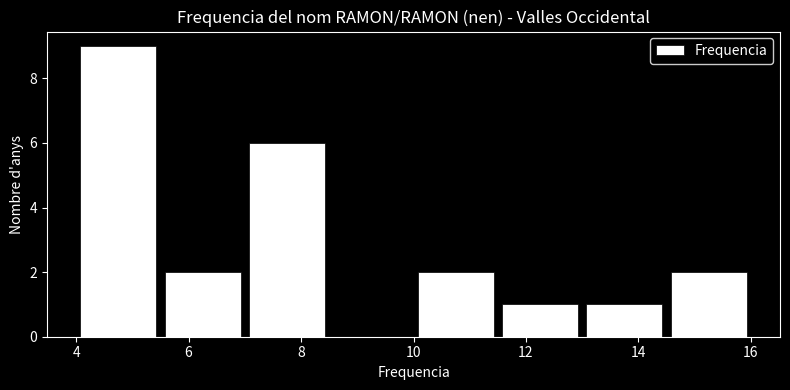

Reading left to right, transcribe this chart: for each bar, give the range it covers on the x-axis and its height. Neither the bar edges nor the heights are printed on the chart, so give them approximately, as read against the axes.

4.0 to 5.5: 9
5.5 to 7.0: 2
7.0 to 8.5: 6
8.5 to 10.0: 0
10.0 to 11.5: 2
11.5 to 13.0: 1
13.0 to 14.5: 1
14.5 to 16.0: 2